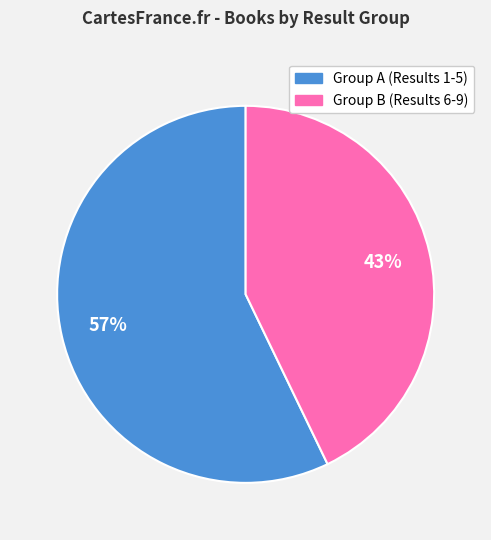

To the nearest percent, what is the average slice percentage?

50%